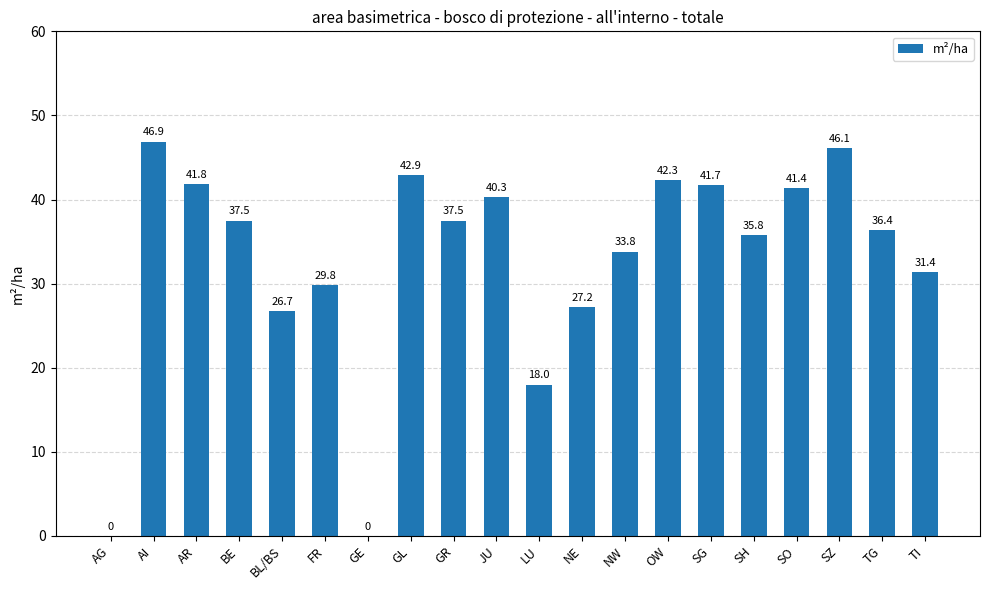

What is the ratio of the value at AR to the value at SH?

1.2